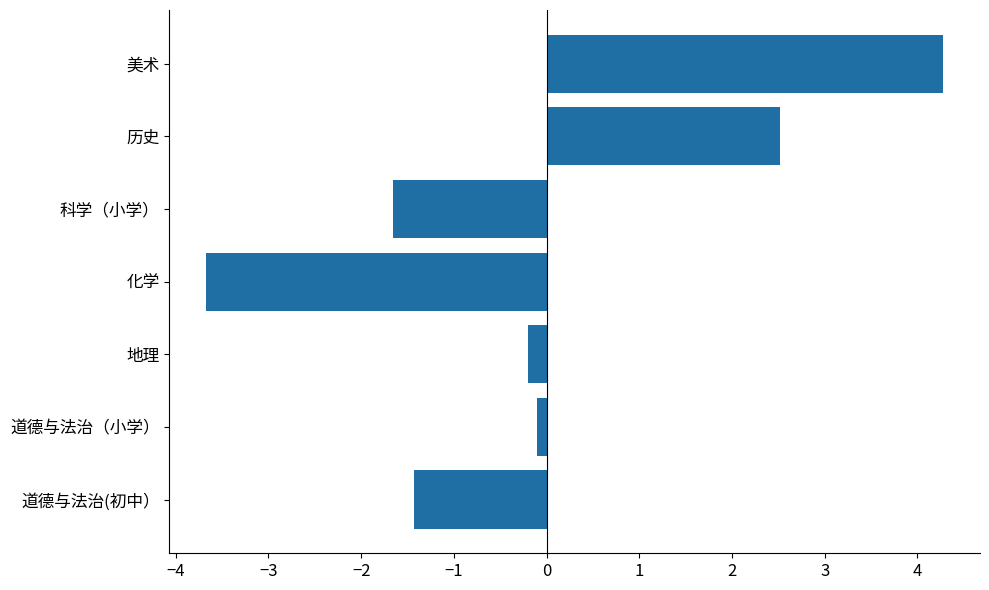

Is it true that the value at 美术 is 1.6?

False